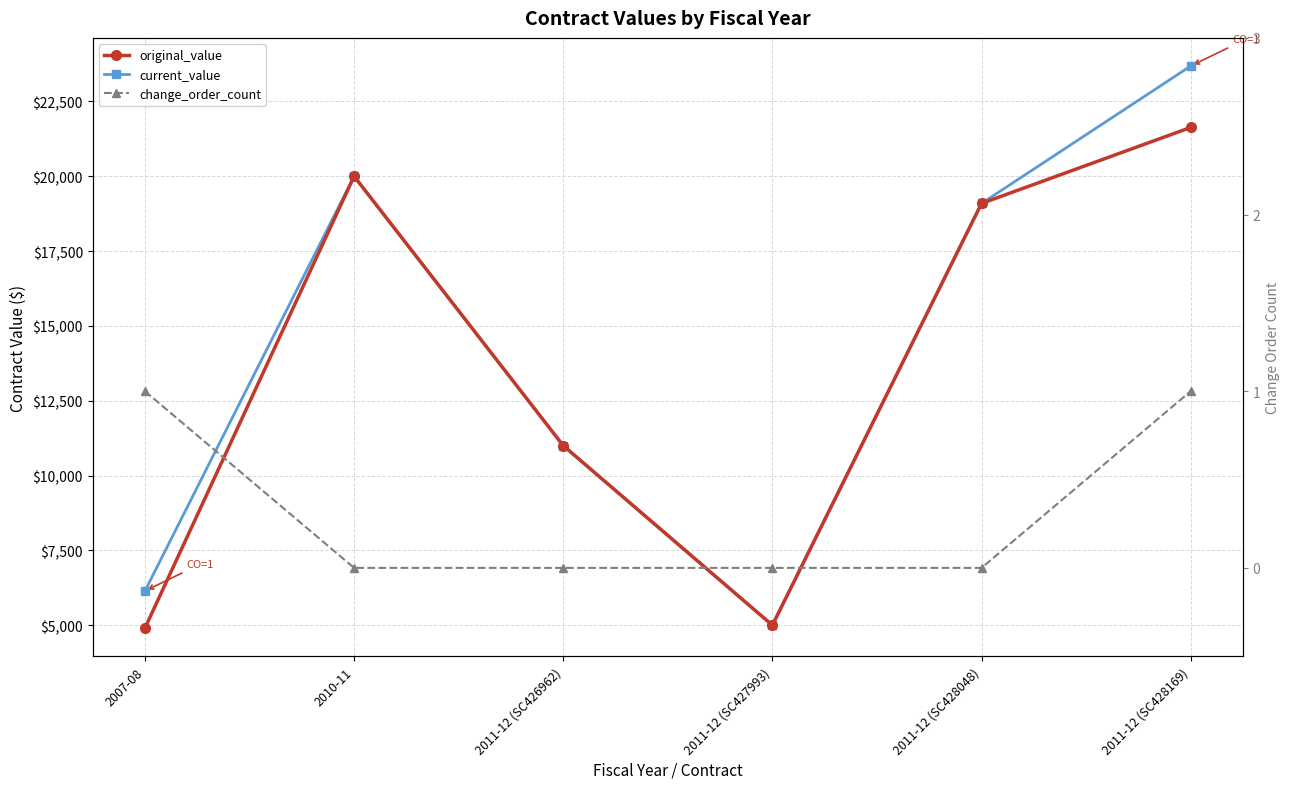

True or false: original_value has a value of 5000.0 at 2011-12 (SC427993).

True